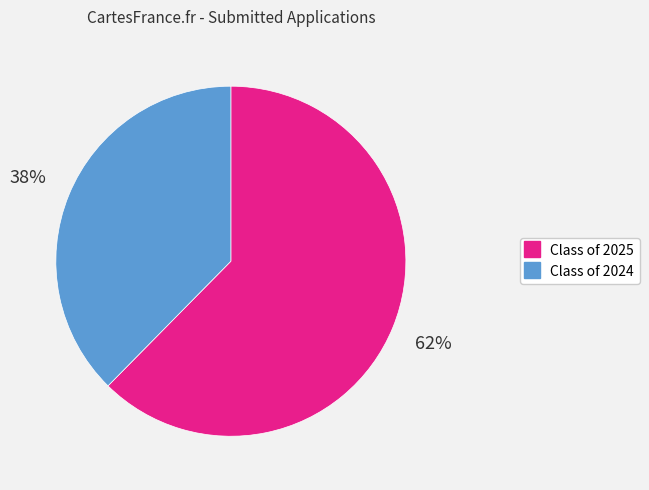

How many segments does this pie chart have?

2